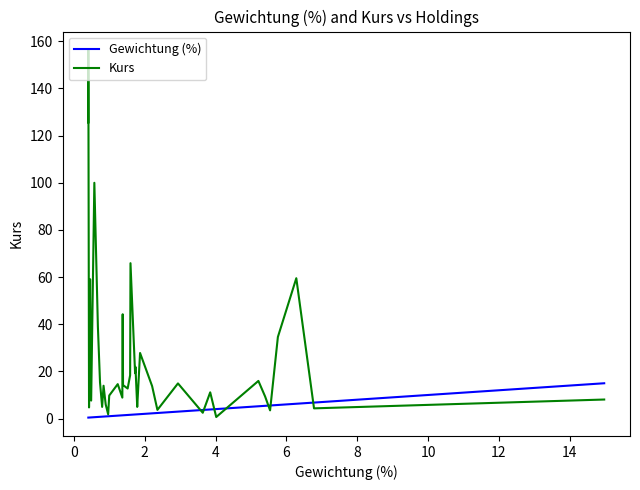

How many intersections are there between Gewichtung (%) and Kurs?

7